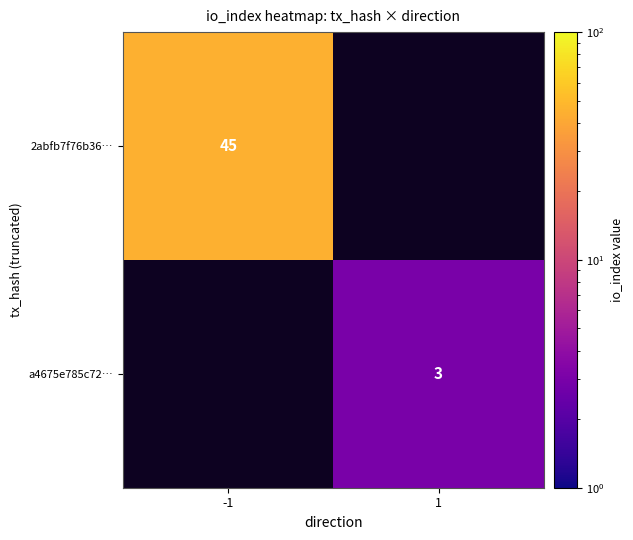

Is it true that a4675e785c72… equals 3 at 1?

True